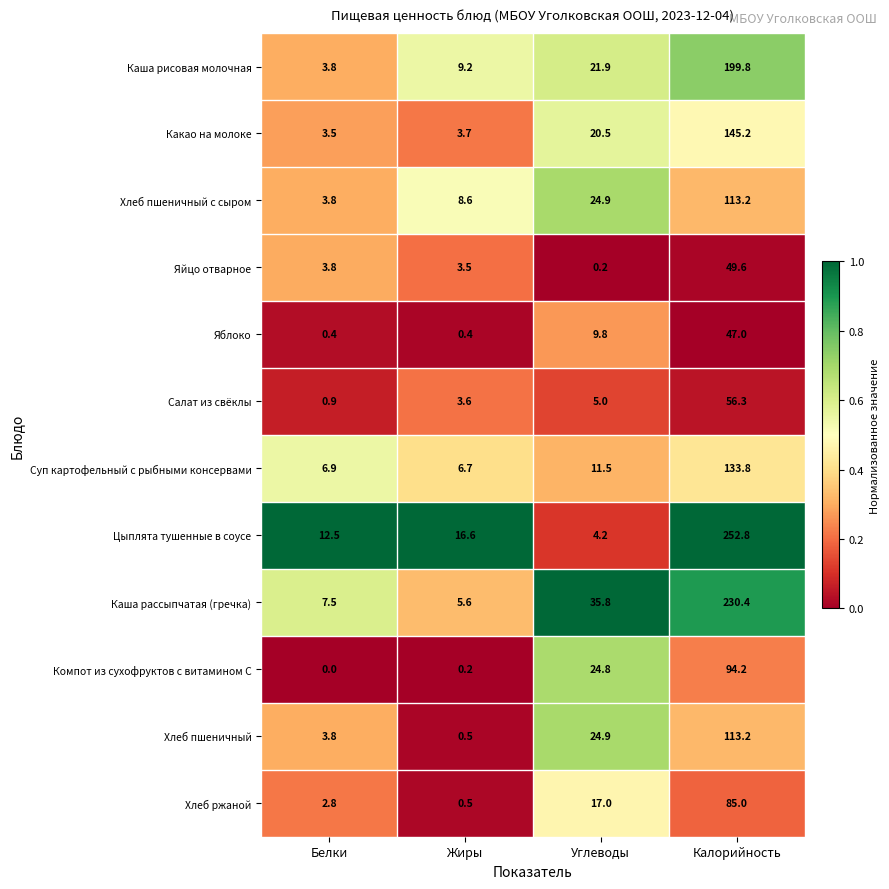

What is the sum of all Суп картофельный с рыбными консервами values?

158.9